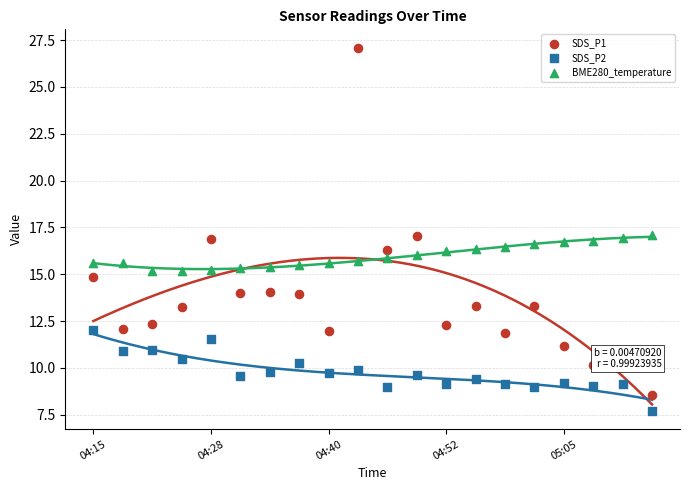

What are all the series names shown in the legend?

SDS_P1, SDS_P2, BME280_temperature